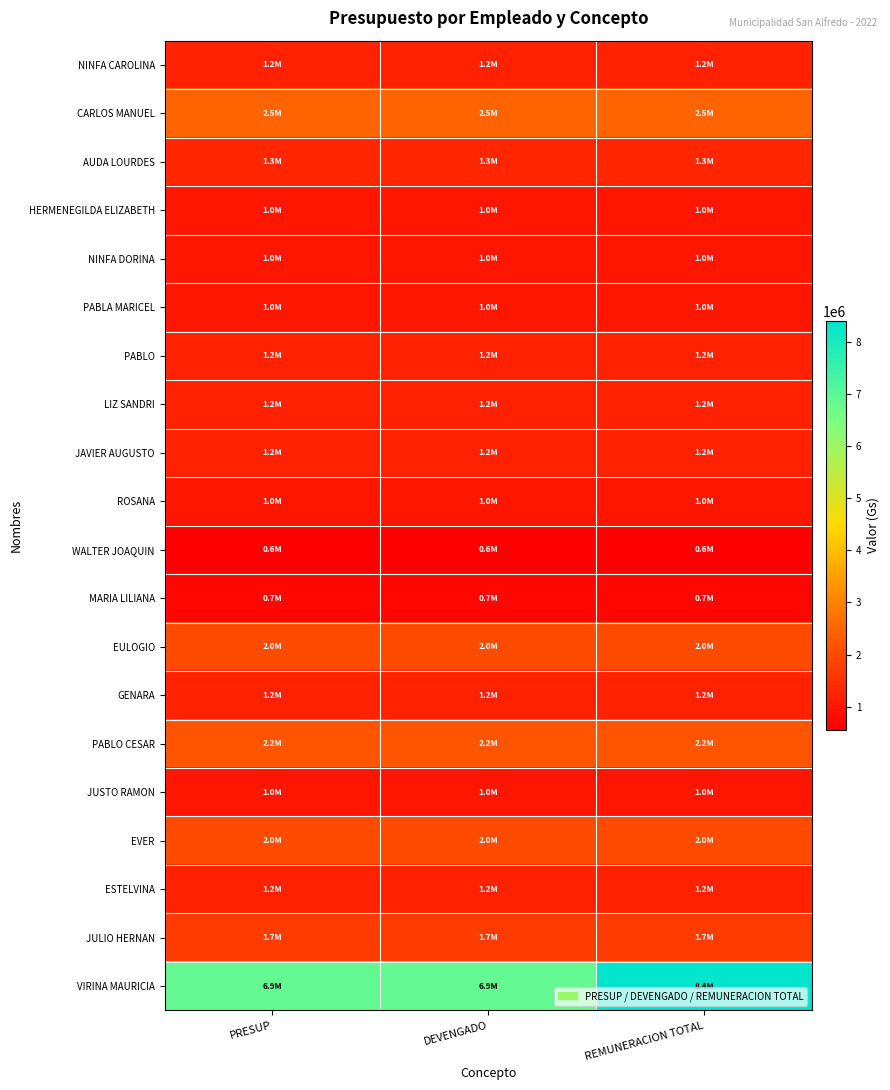

Reading left to right, extract all data points from this chart.

NINFA CAROLINA: PRESUP=1200000	DEVENGADO=1200000	REMUNERACION TOTAL=1200000
CARLOS MANUEL: PRESUP=2500000	DEVENGADO=2500000	REMUNERACION TOTAL=2500000
AUDA LOURDES: PRESUP=1300000	DEVENGADO=1300000	REMUNERACION TOTAL=1300000
HERMENEGILDA ELIZABETH: PRESUP=1000000	DEVENGADO=1000000	REMUNERACION TOTAL=1000000
NINFA DORINA: PRESUP=1000000	DEVENGADO=1000000	REMUNERACION TOTAL=1000000
PABLA MARICEL: PRESUP=1000000	DEVENGADO=1000000	REMUNERACION TOTAL=1000000
PABLO: PRESUP=1200000	DEVENGADO=1200000	REMUNERACION TOTAL=1200000
LIZ SANDRI: PRESUP=1200000	DEVENGADO=1200000	REMUNERACION TOTAL=1200000
JAVIER AUGUSTO: PRESUP=1200000	DEVENGADO=1200000	REMUNERACION TOTAL=1200000
ROSANA: PRESUP=1000000	DEVENGADO=1000000	REMUNERACION TOTAL=1000000
WALTER JOAQUIN: PRESUP=550000	DEVENGADO=550000	REMUNERACION TOTAL=550000
MARIA LILIANA: PRESUP=700000	DEVENGADO=700000	REMUNERACION TOTAL=700000
EULOGIO: PRESUP=2000000	DEVENGADO=2000000	REMUNERACION TOTAL=2000000
GENARA: PRESUP=1200000	DEVENGADO=1200000	REMUNERACION TOTAL=1200000
PABLO CESAR: PRESUP=2200000	DEVENGADO=2200000	REMUNERACION TOTAL=2200000
JUSTO RAMON: PRESUP=1000000	DEVENGADO=1000000	REMUNERACION TOTAL=1000000
EVER: PRESUP=2000000	DEVENGADO=2000000	REMUNERACION TOTAL=2000000
ESTELVINA: PRESUP=1200000	DEVENGADO=1200000	REMUNERACION TOTAL=1200000
JULIO HERNAN: PRESUP=1700000	DEVENGADO=1700000	REMUNERACION TOTAL=1700000
VIRINA MAURICIA: PRESUP=6860000	DEVENGADO=6860000	REMUNERACION TOTAL=8400000